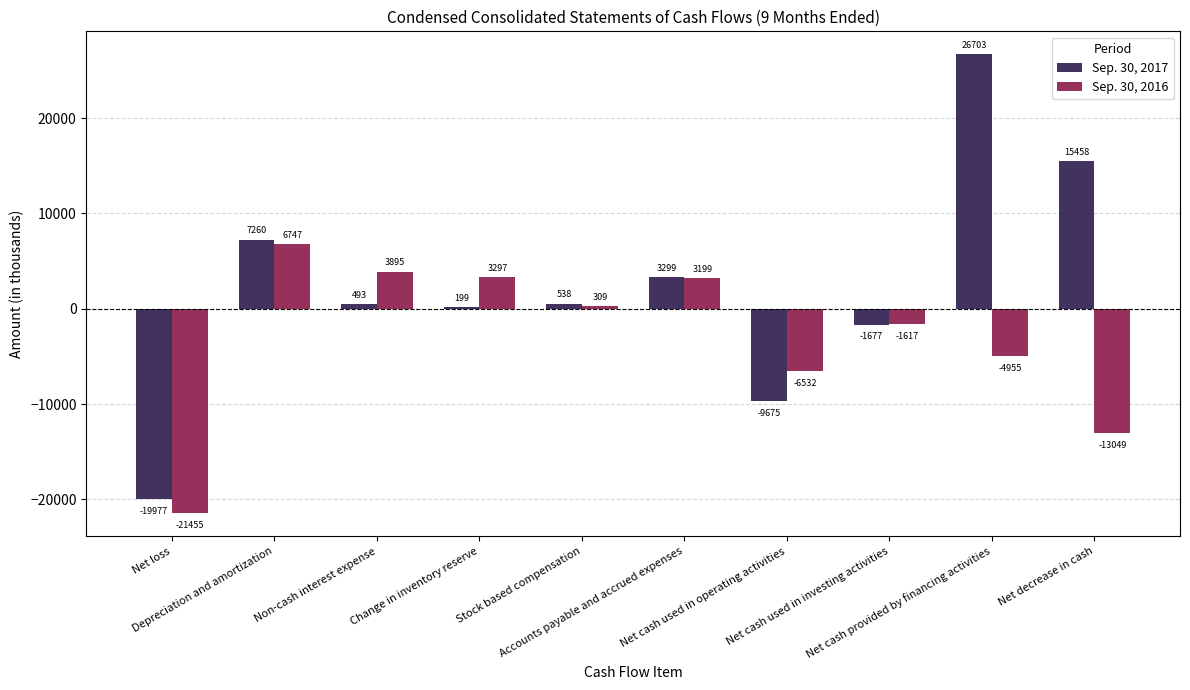

Is it true that Sep. 30, 2016 equals -4955 at Net cash provided by financing activities?

True